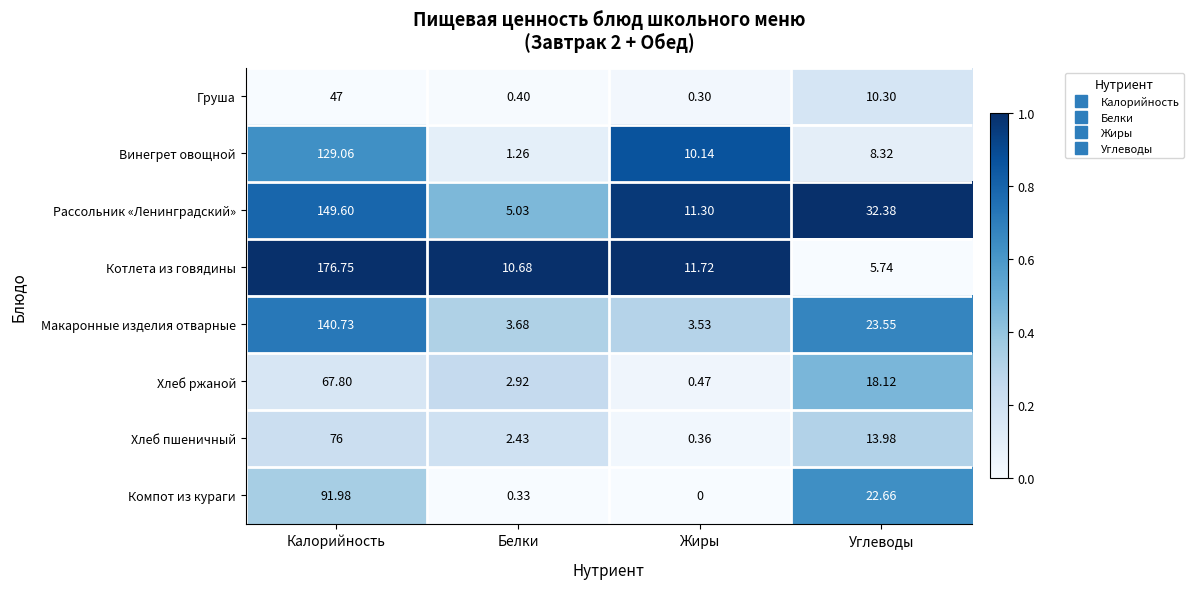

At which label does Макаронные изделия отварные first exceed 23?

Калорийность